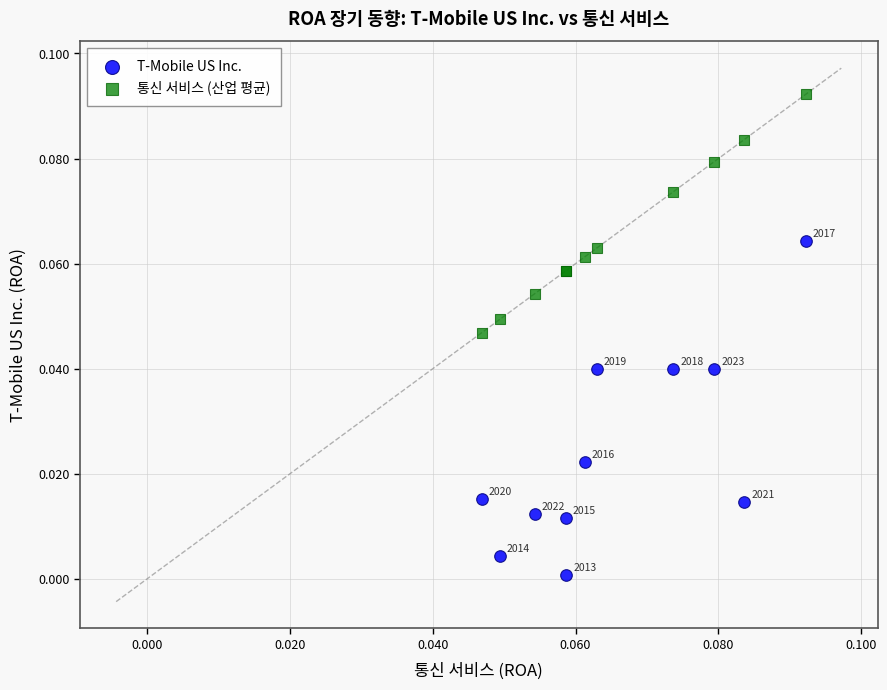

Which series has the widest spread of Y values?

T-Mobile US Inc.